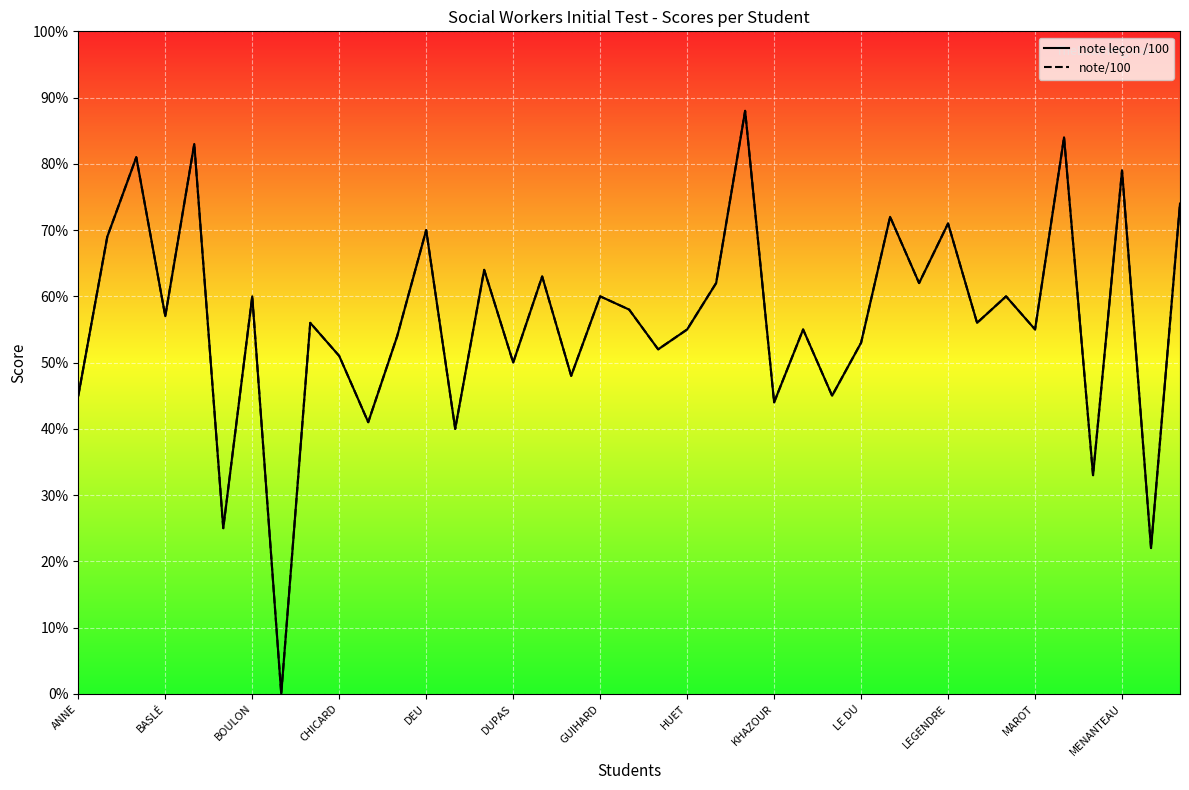

True or false: note leçon /100 has more than 2 points higher than both neighbors.

True